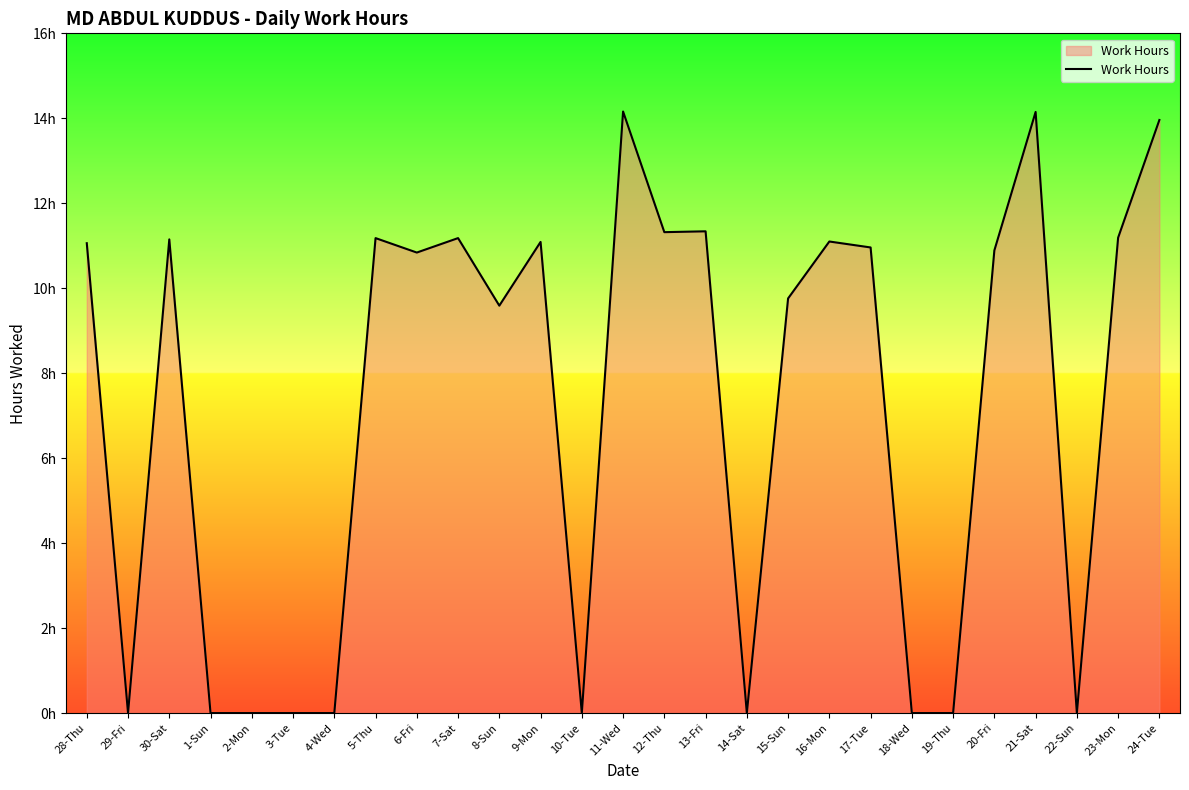

How many data points are less than 10?

12